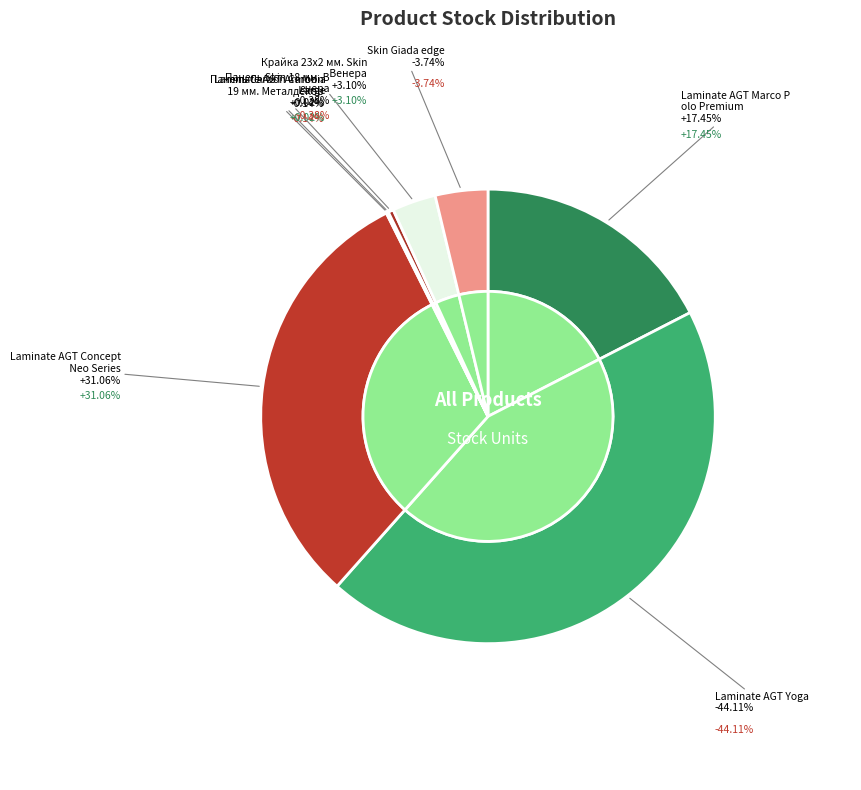

To the nearest percent, what portion does Laminate AGT Yoga represent?

44%